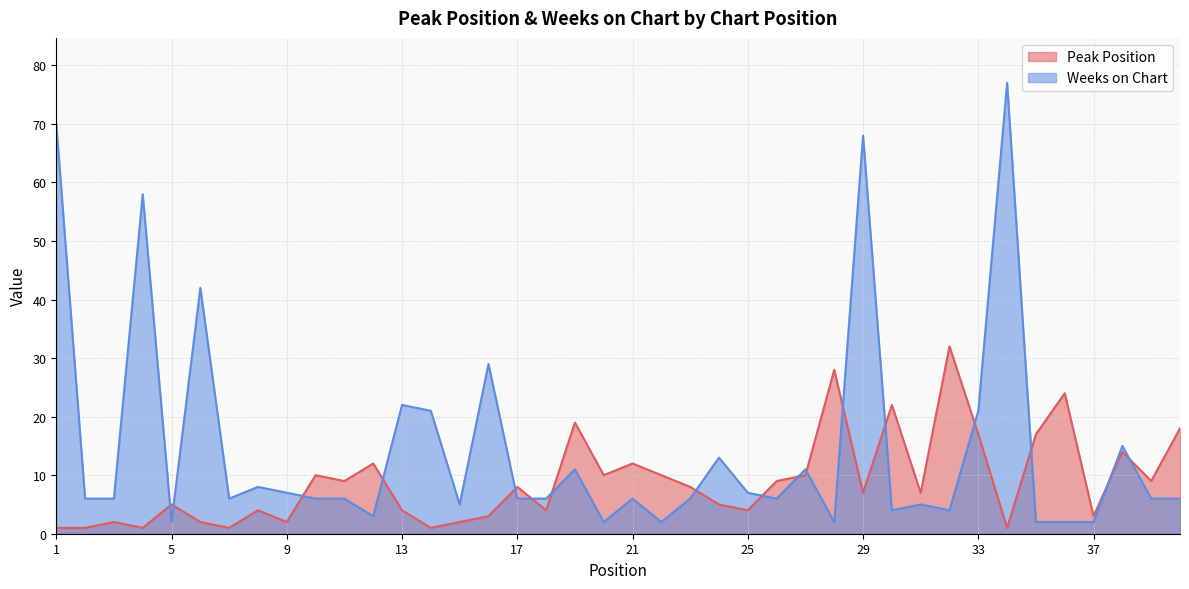

At how many categories does at least one series exceed 48?

4